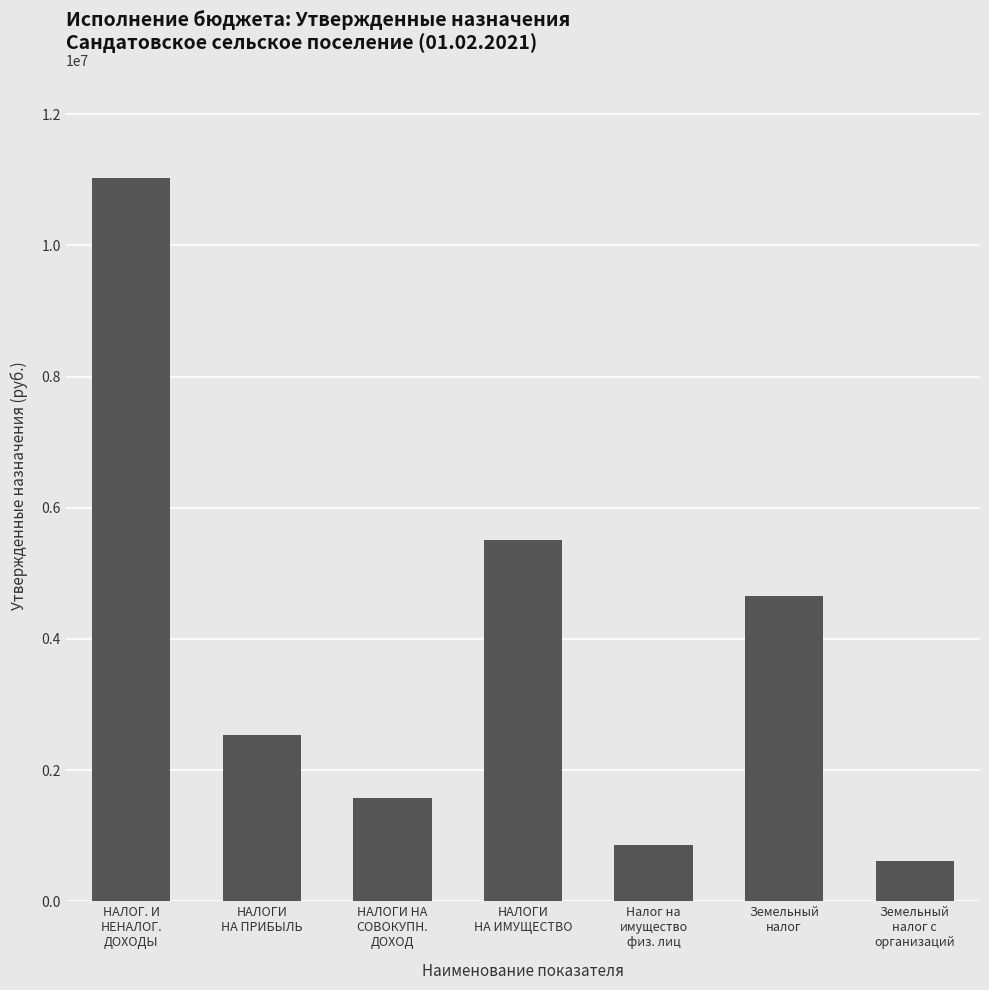

Does the chart contain any negative values?

No